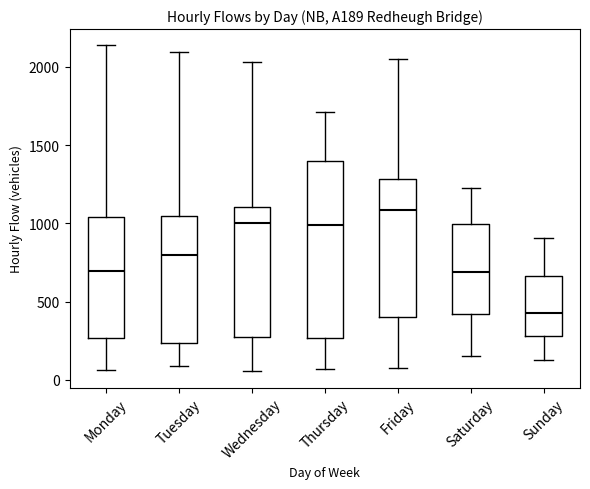

Where is the lower edge of the box for Thursday on the y-axis? The values are not printed on the chart, so give them approximately, as read against the axis.

250